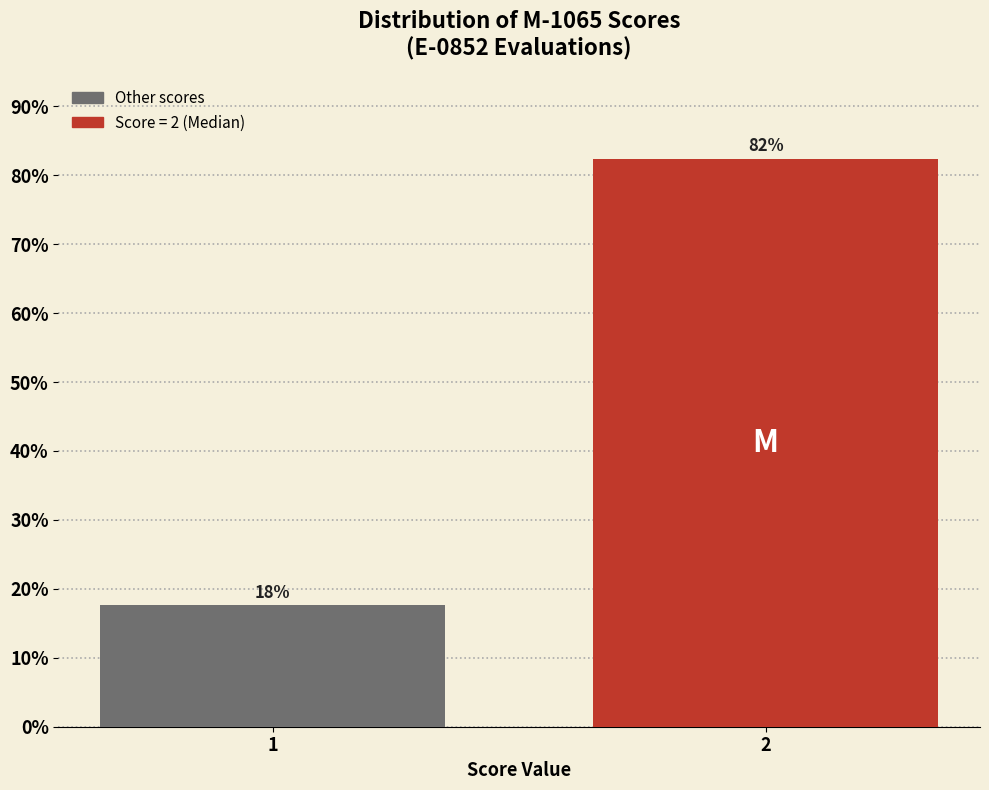

What is the sum of the values at 2 and 1?

100.0